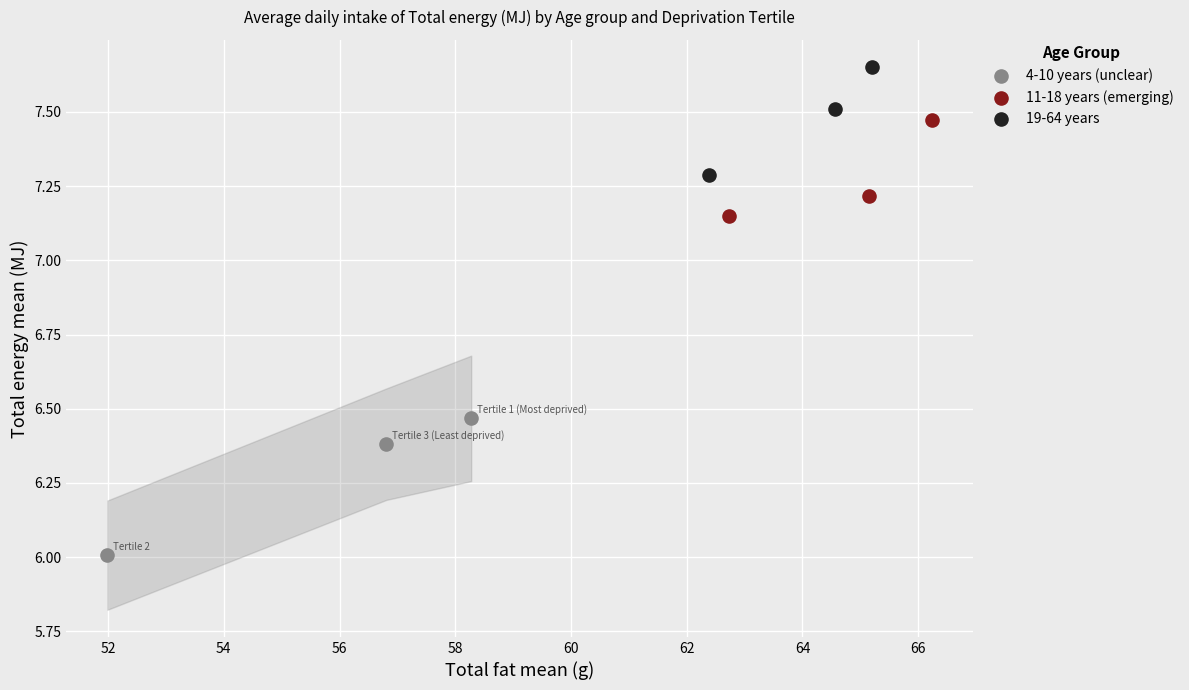

Which series has the largest Y range (max minus min)?

4-10 years (unclear)